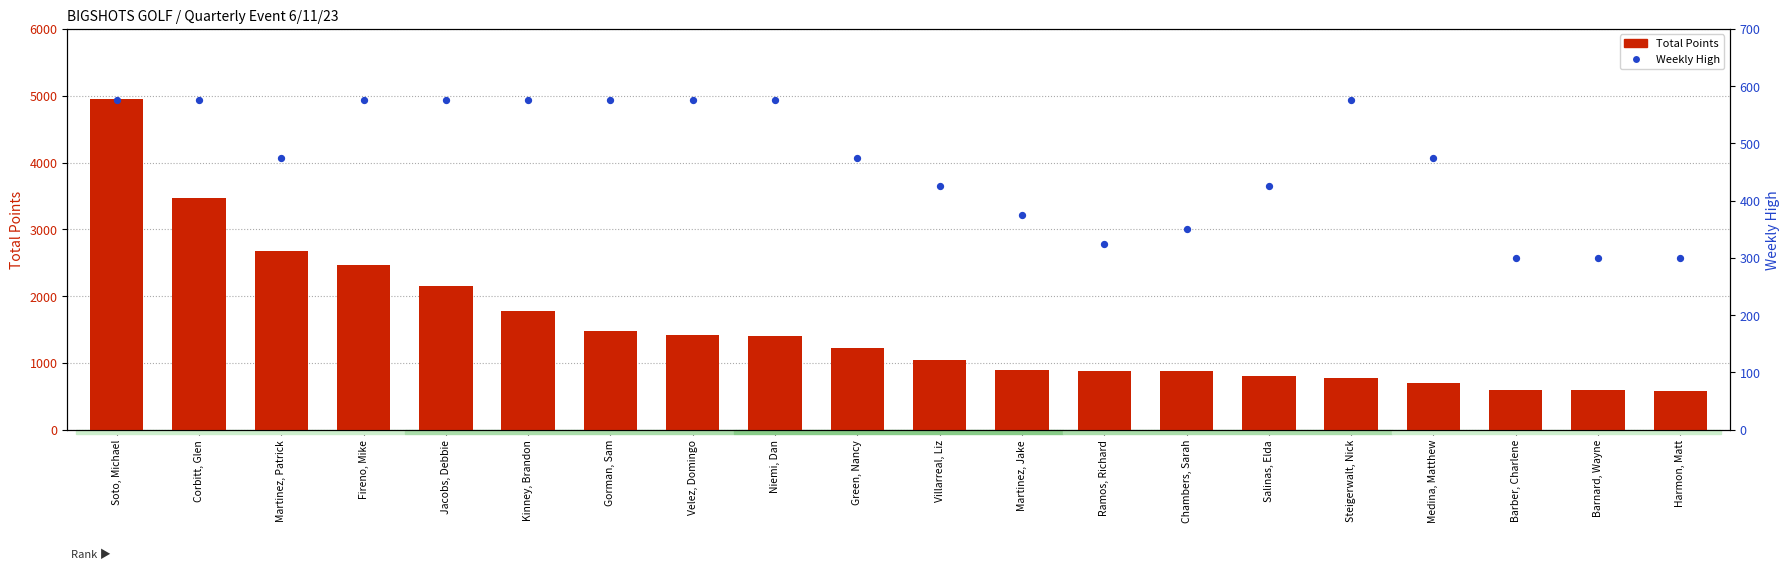

Is the value of Weekly High at Gorman, Sam greater than the value of Total Points at Salinas, Elda?

No